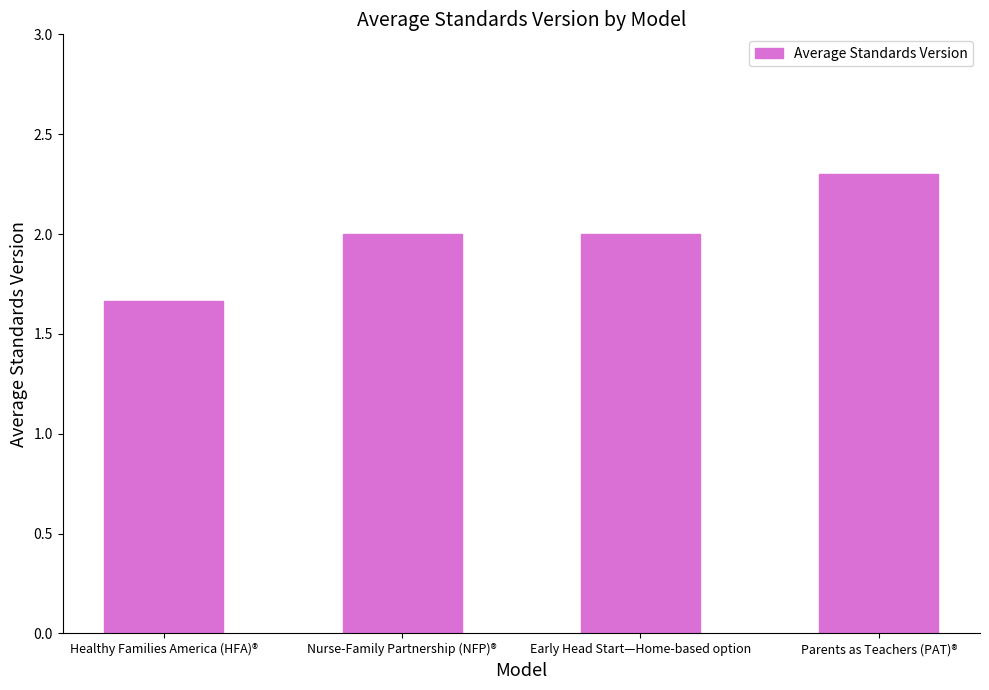

What is the sum of the values at Nurse-Family Partnership (NFP)® and Healthy Families America (HFA)®?

3.7